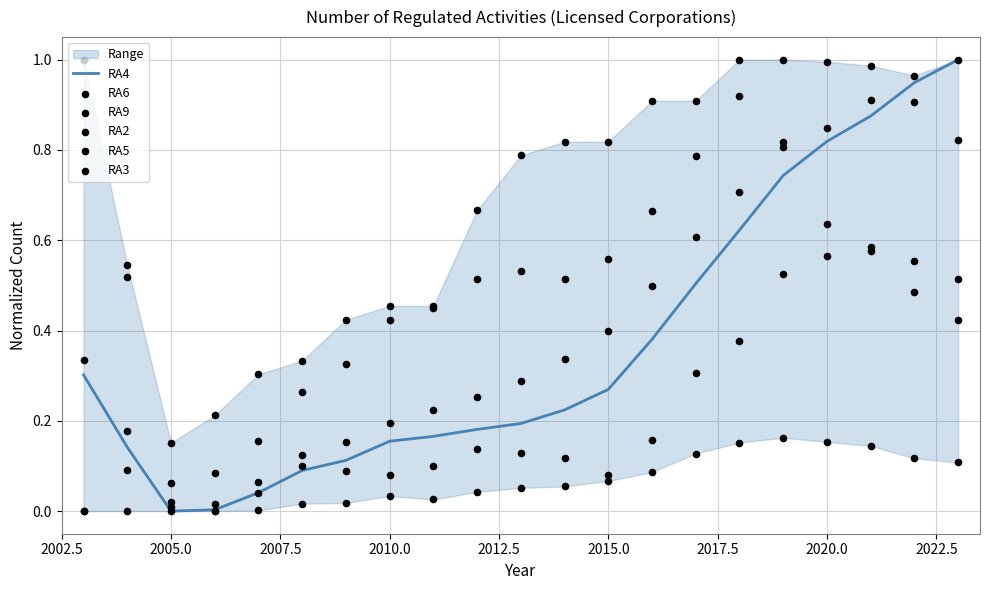

What are all the series names shown in the legend?

RA4, RA6, RA9, RA2, RA5, RA3